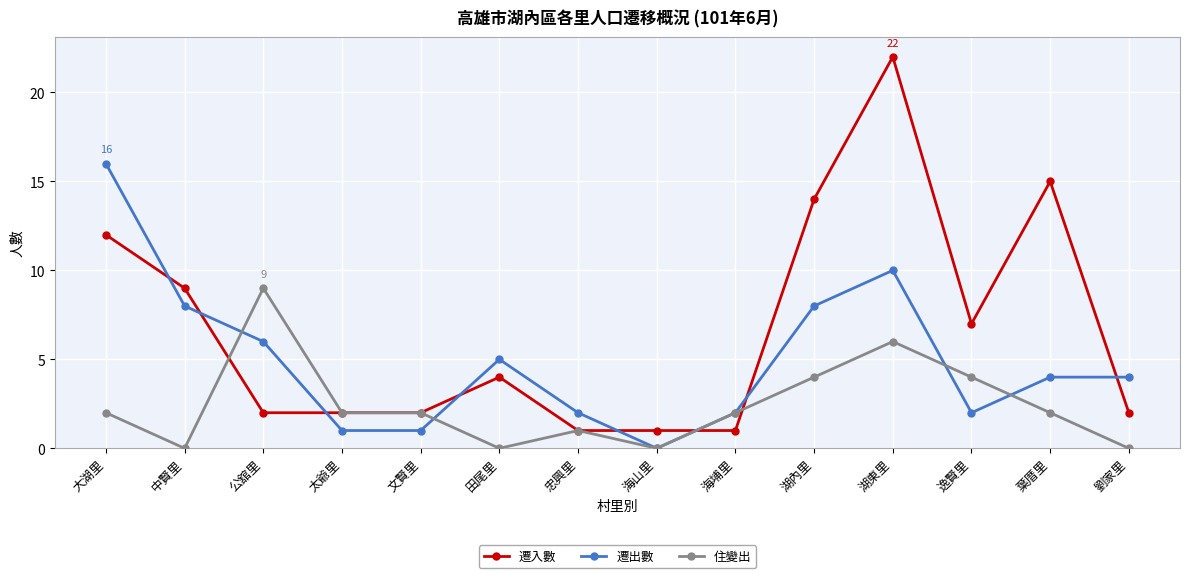

True or false: 遷入數 has a value of 7 at 大湖里.

False